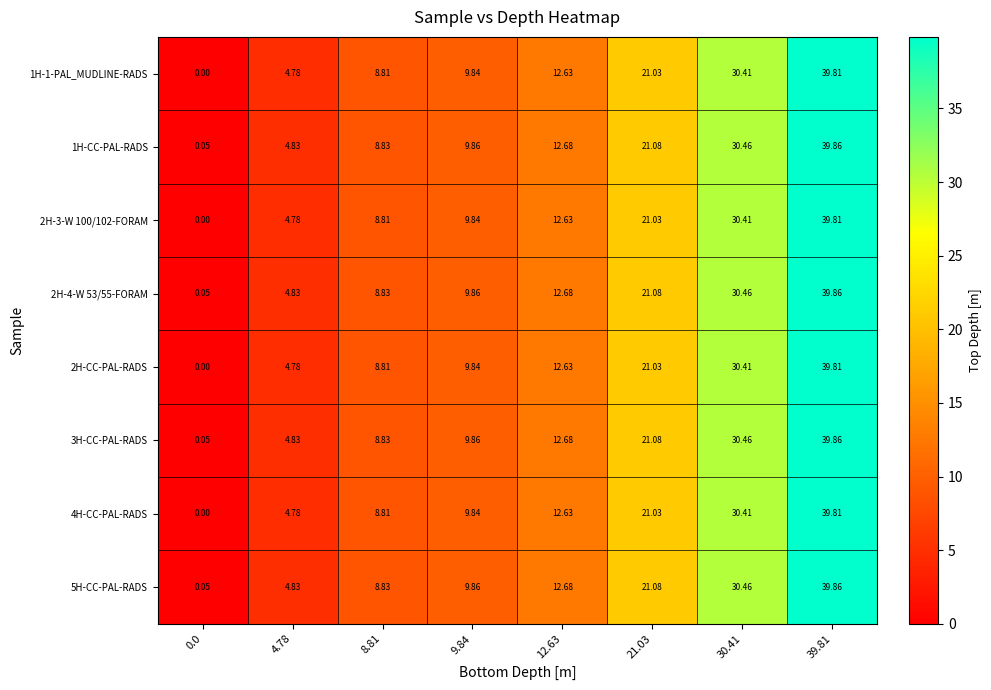

Is the value of 5H-CC-PAL-RADS at 9.84 greater than the value of 3H-CC-PAL-RADS at 4.78?

Yes